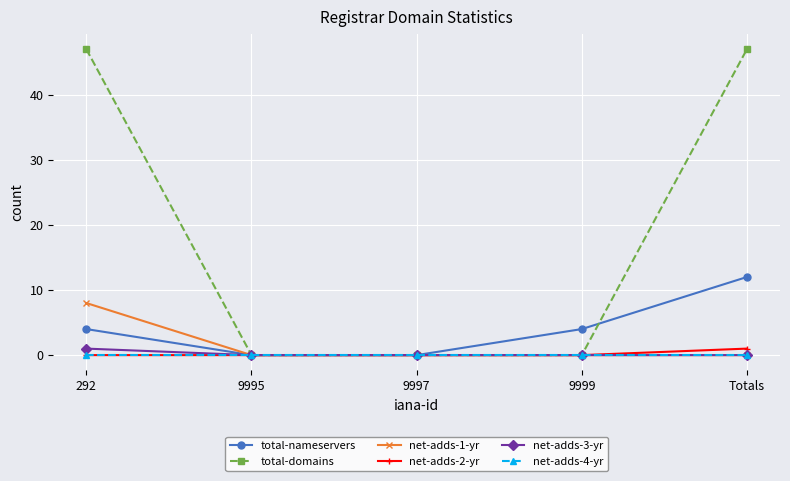

Is it true that net-adds-1-yr equals 5 at Totals?

False